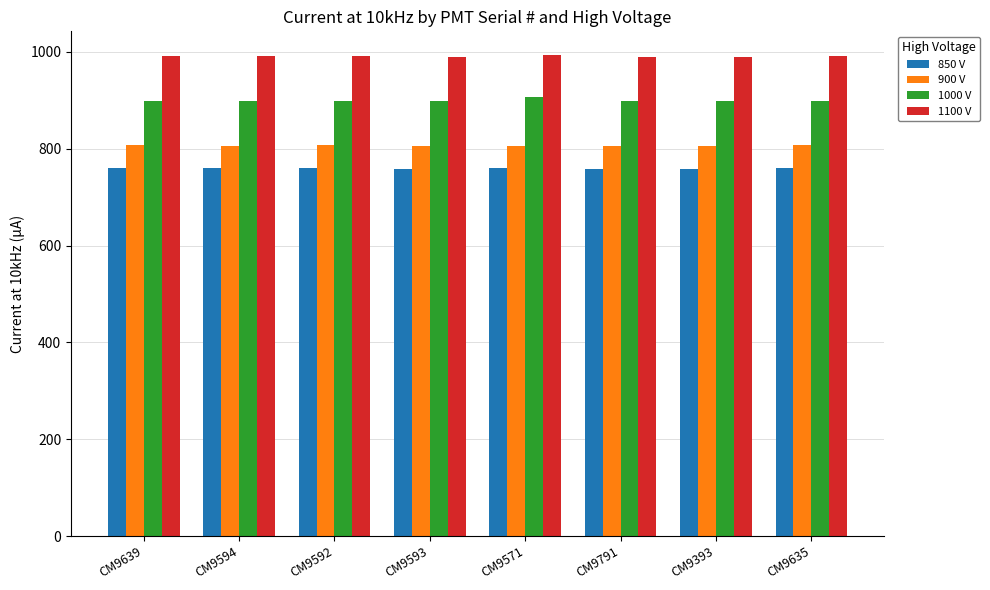

How many bars are there in total?

32